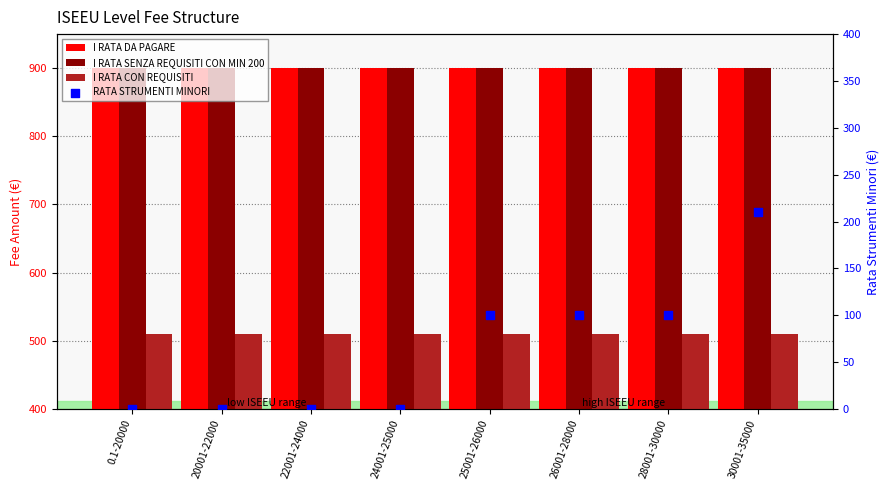

Which series has the largest total across all categories?

I RATA DA PAGARE